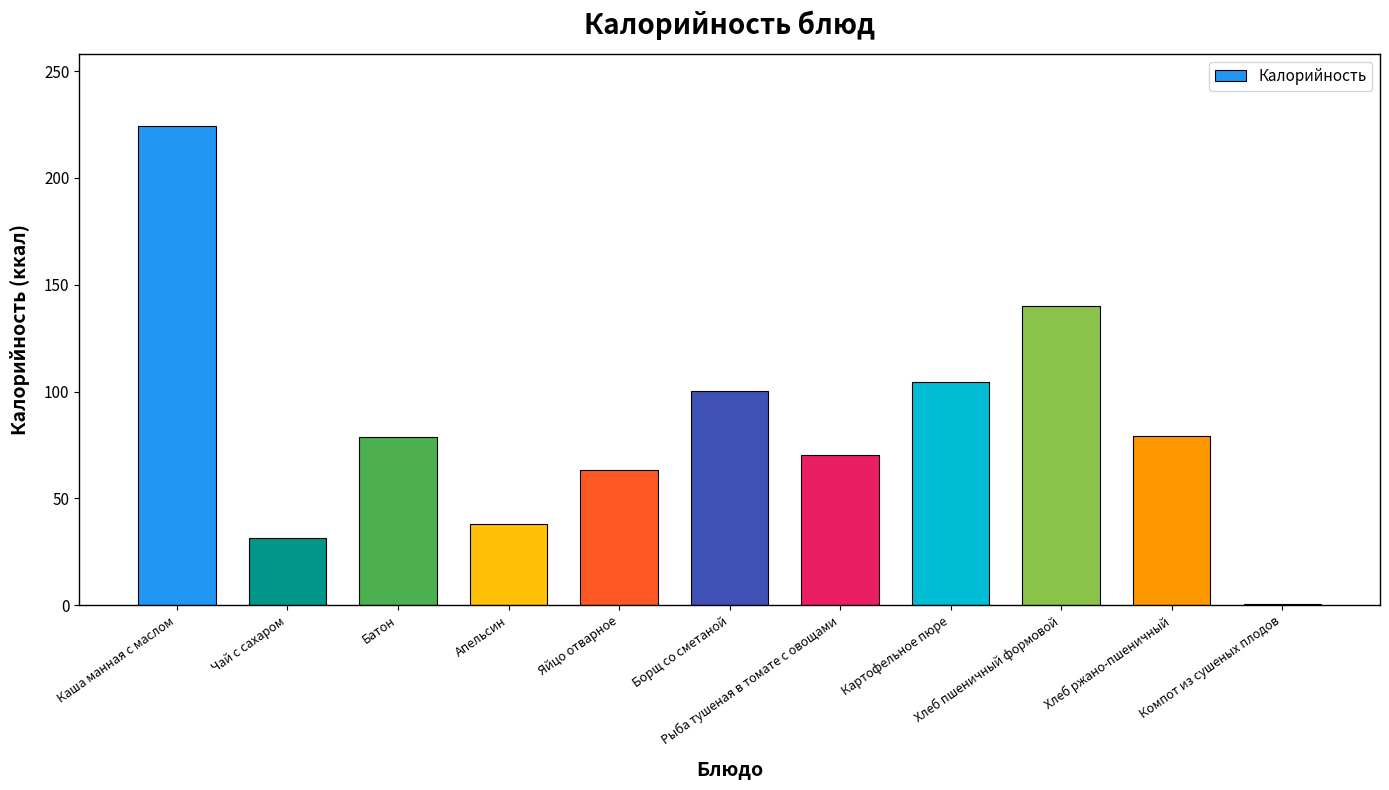

What is the sum of all values?

929.9